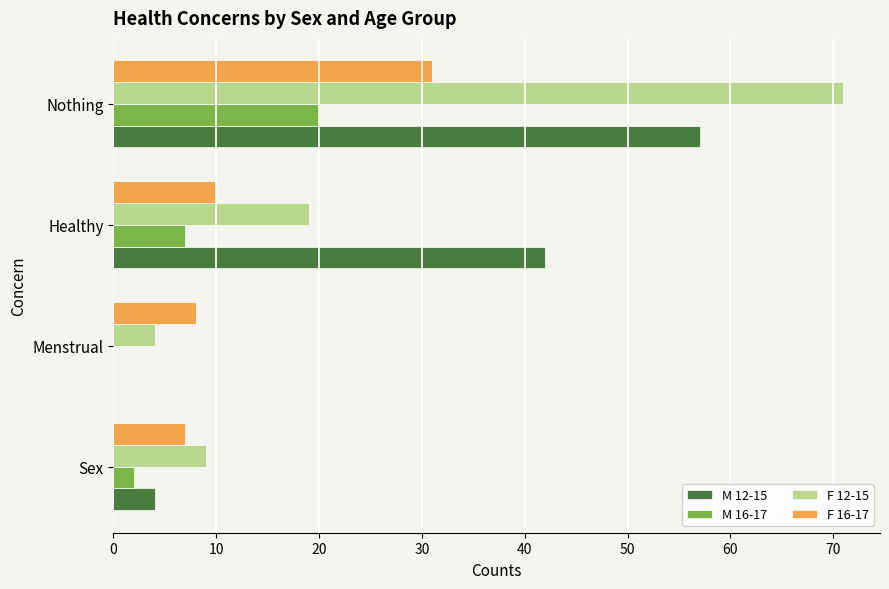

How many series are shown in this chart?

4